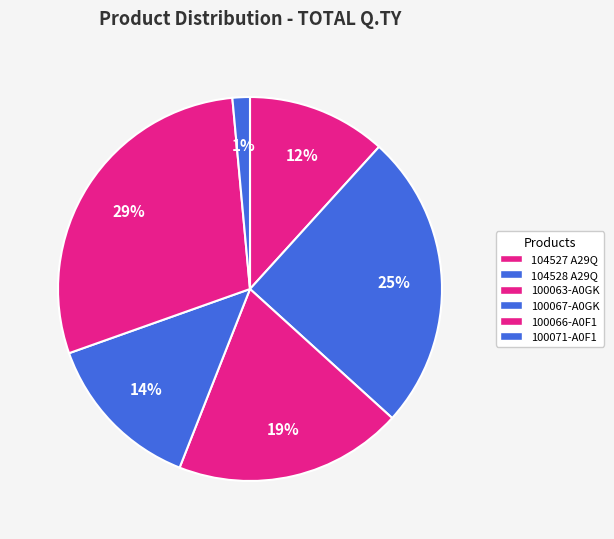

Is there a majority slice in this chart?

No